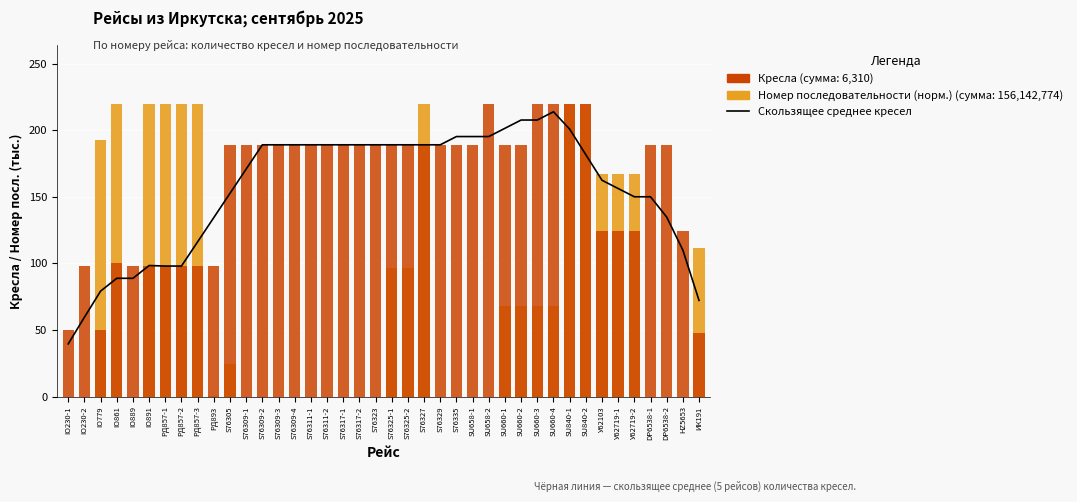

Rank the series by their maximum value, from highest to lowest.

Номер последовательности (норм.), Кресла, Скользящее среднее кресел